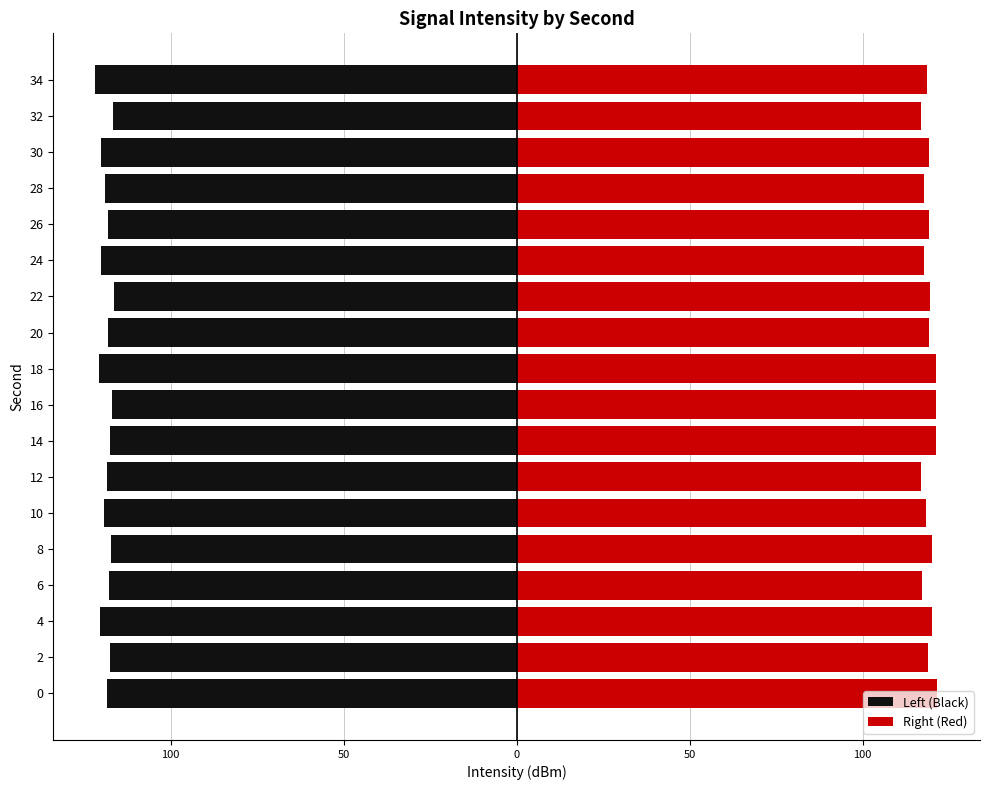

What is the minimum value shown in the chart?

-121.8